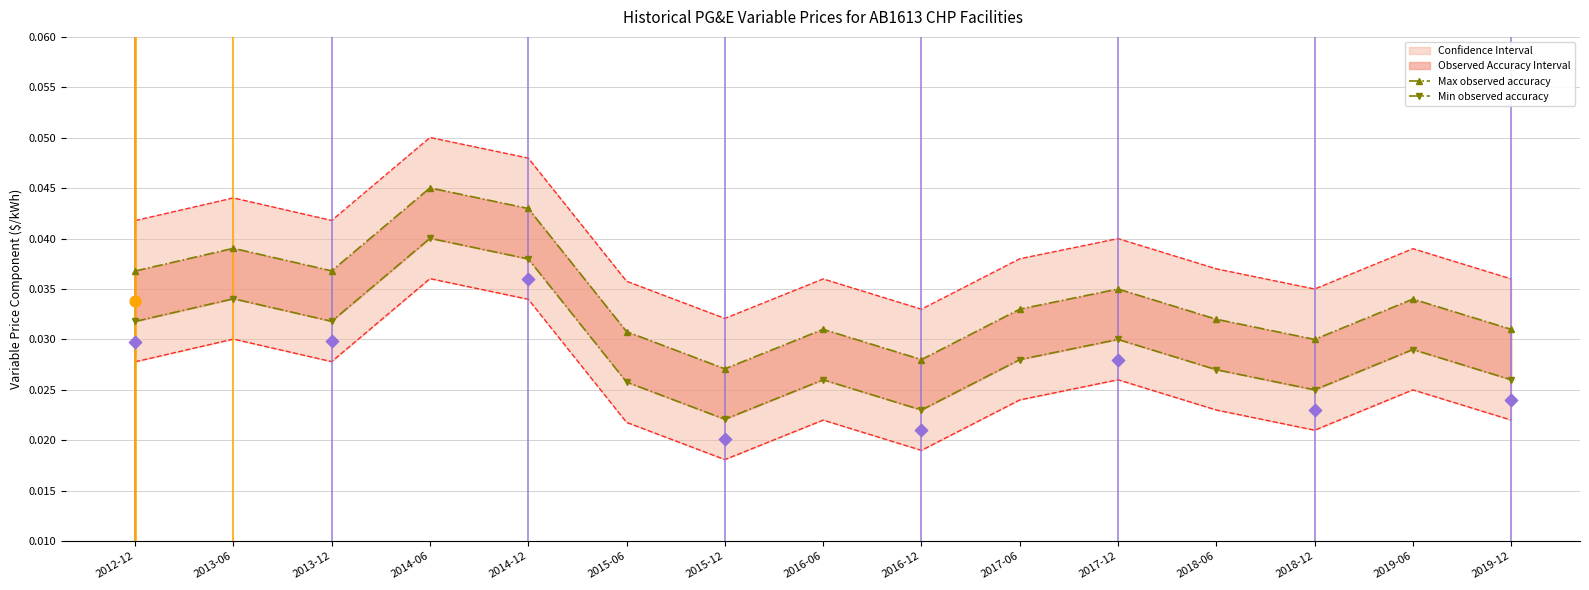

At how many categories does at least one series exceed 0?

15